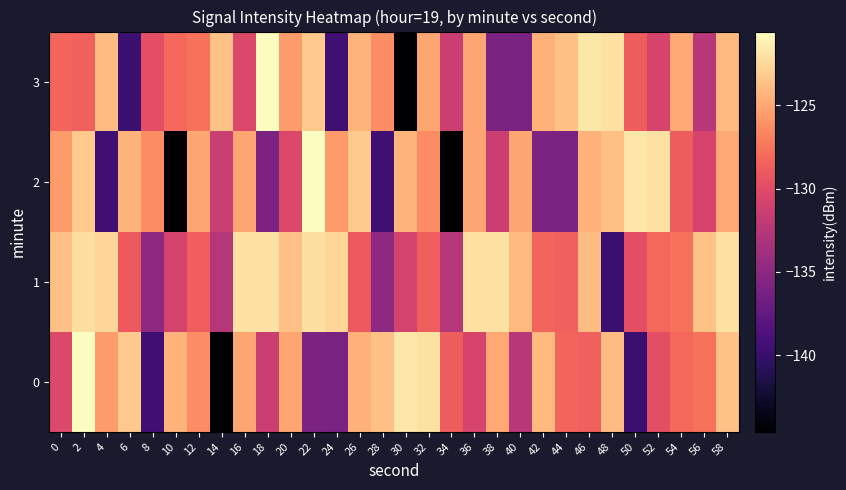

Which label corresponds to the smallest value in the chart?

14